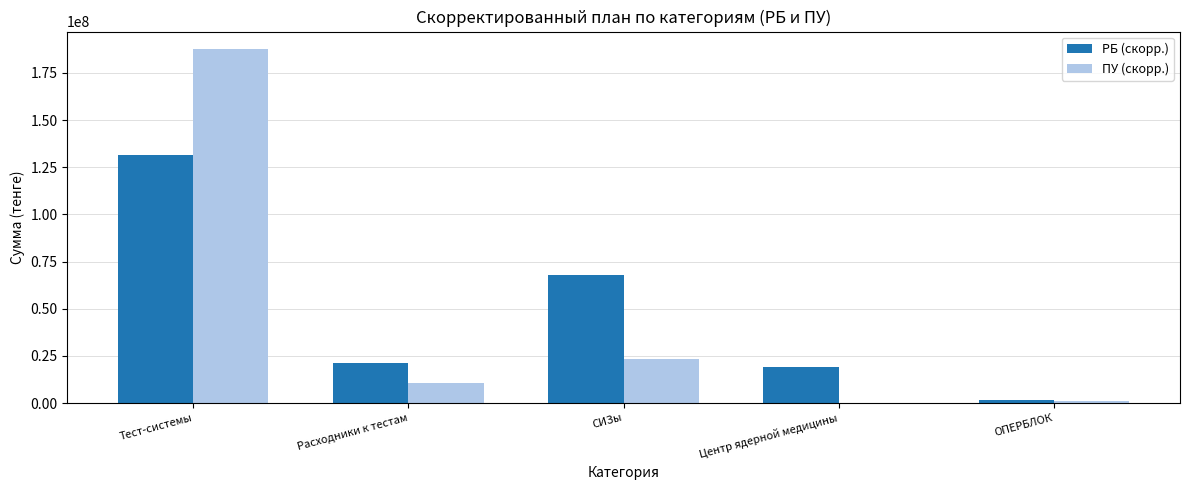

Between Тест-системы and СИЗы, which series saw the biggest shift?

ПУ (скорр.)